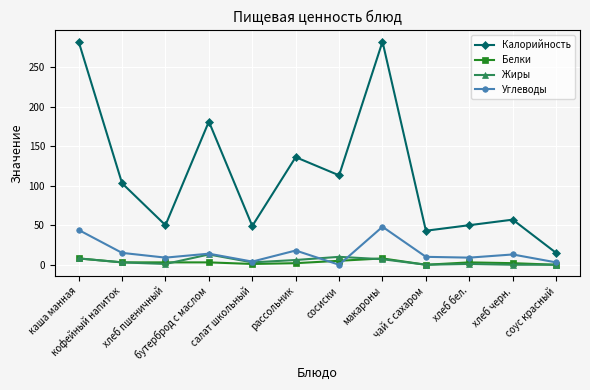

The value of Жиры at бутерброд с маслом is 13. True or false?

True